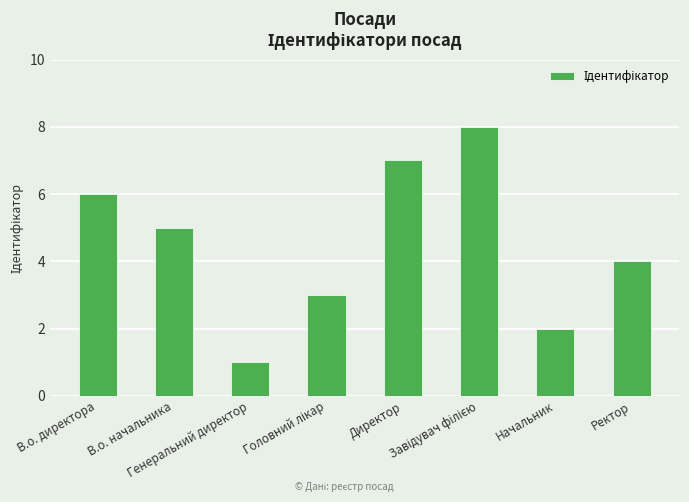

The value at Начальник is 1. True or false?

False